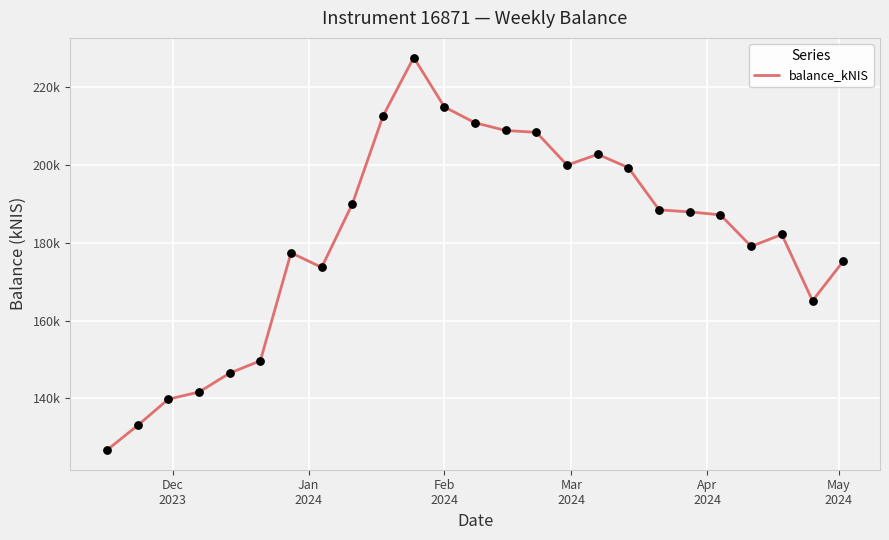

Is this an area chart (filled region under the line)?

No